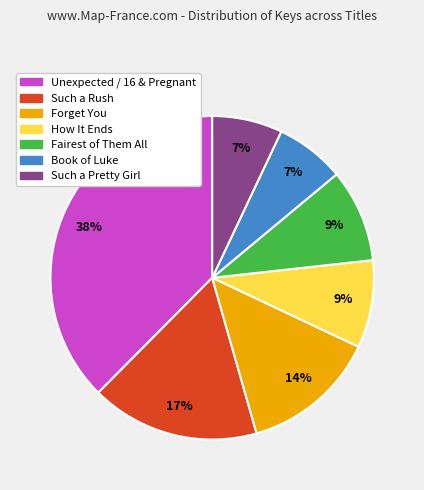

Count the number of slices in the pie.

7